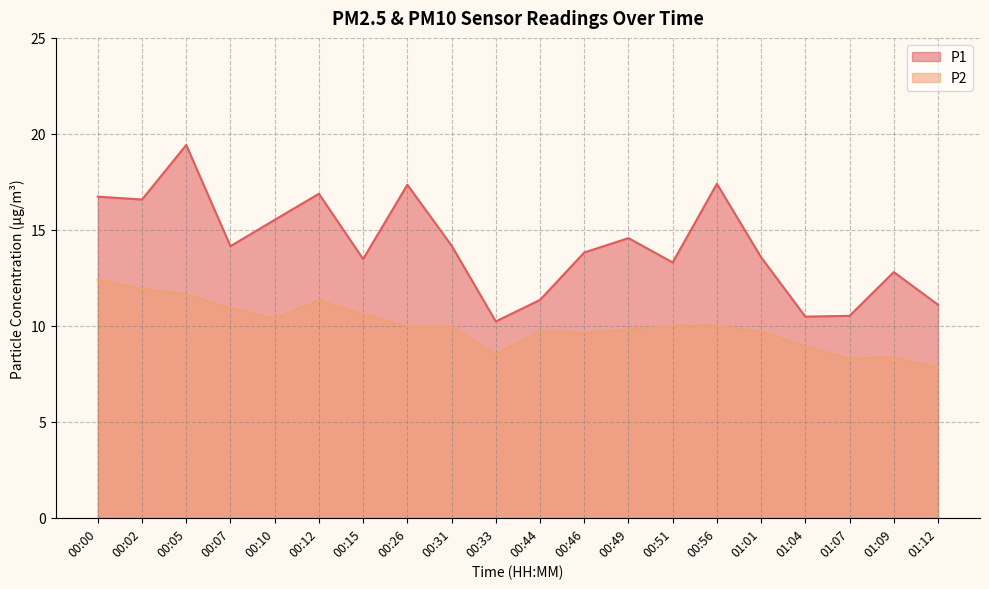

What is the difference between the maximum and minimum values in the P2 series?

4.6